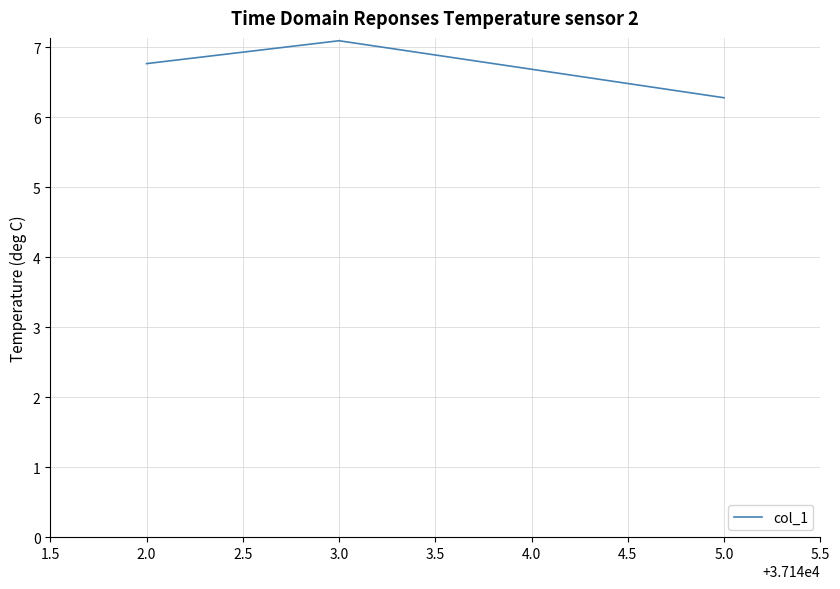

Approximately how many times larger is the value at 5.0 compared to 2.0?

0.9